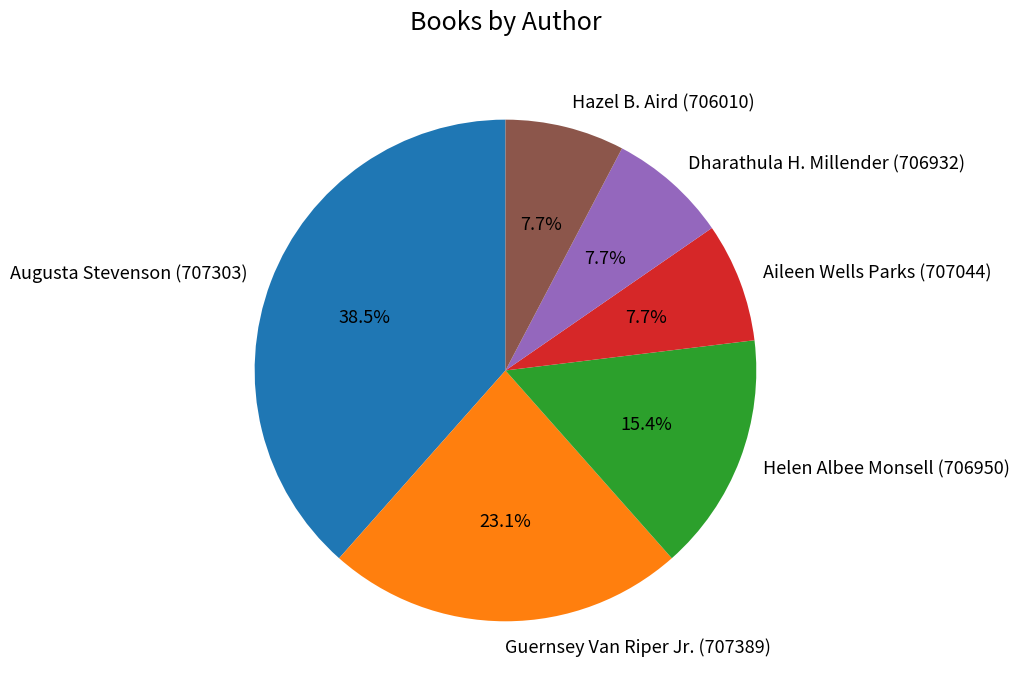

Does Guernsey Van Riper Jr. (707389) represent more than half of the total?

No